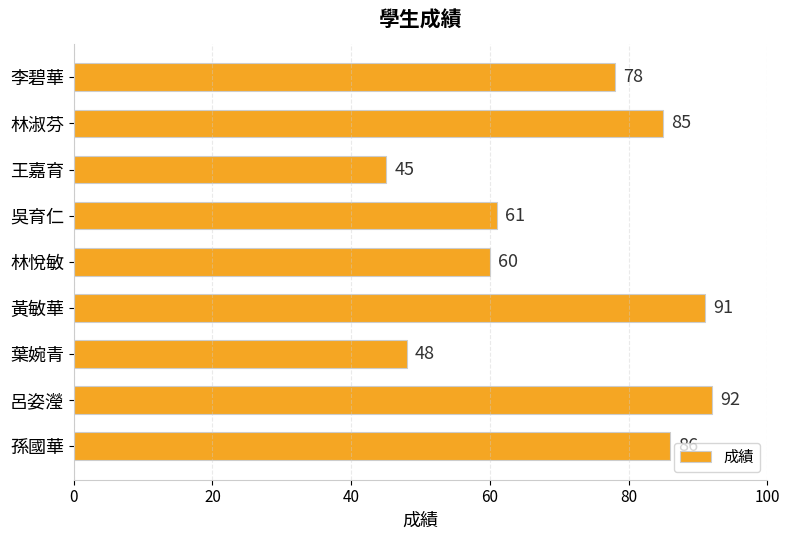

Between 林淑芬 and 葉婉青, which is larger?

林淑芬